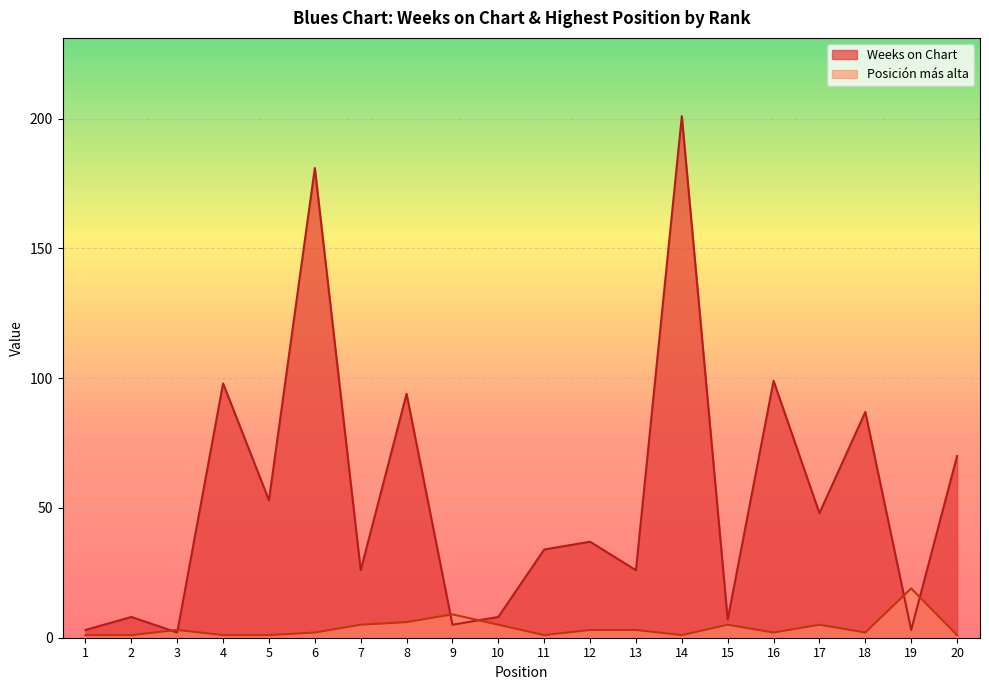

Reading right to left, transcribe all the data shown in this chart.

Weeks on Chart: 70	3	87	48	99	7	201	26	37	34	8	5	94	26	181	53	98	2	8	3
Posicion mas alta: 1	19	2	5	2	5	1	3	3	1	5	9	6	5	2	1	1	3	1	1